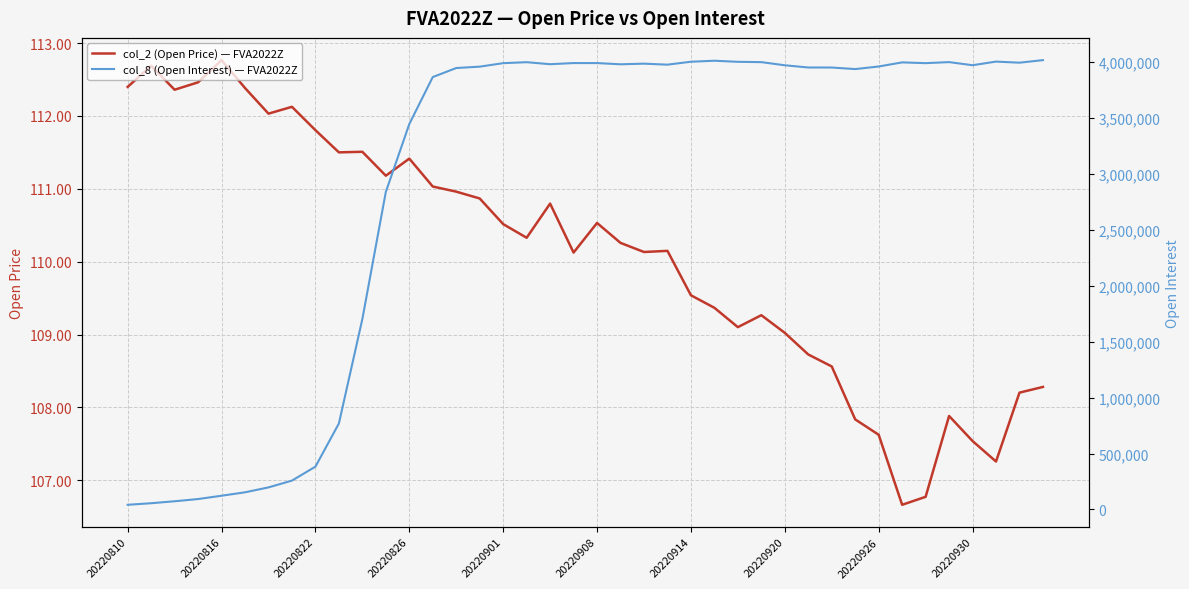

At which label does col_2 (Open Price) — FVA2022Z first exceed 110?

20220810